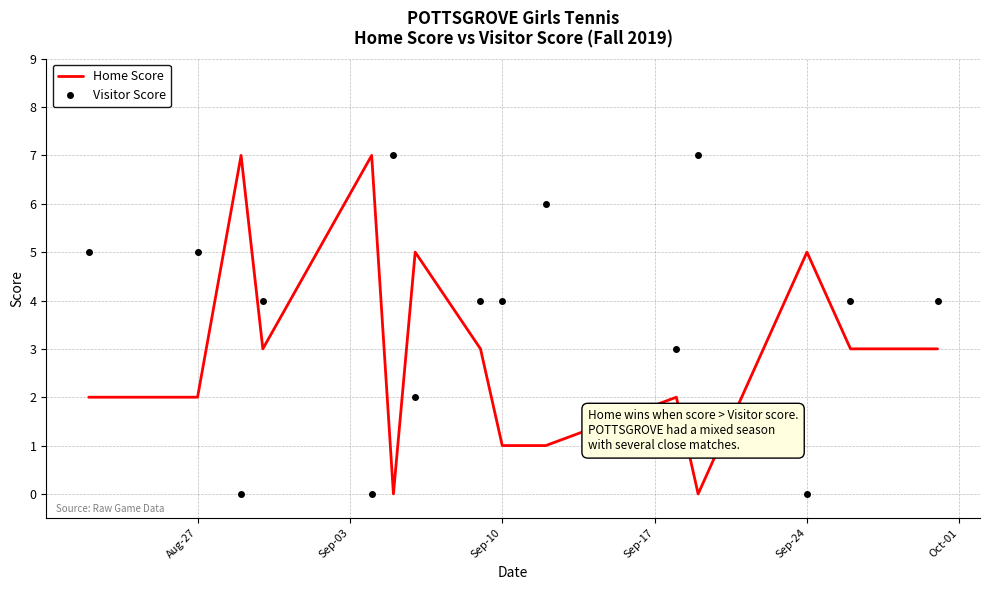

After their last crossing, which series has the higher values: Home Score or Visitor Score?

Visitor Score